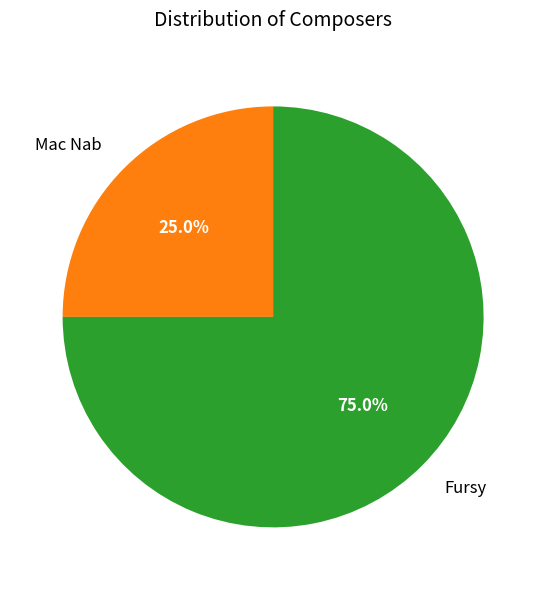

Between Fursy and Mac Nab, which is larger?

Fursy